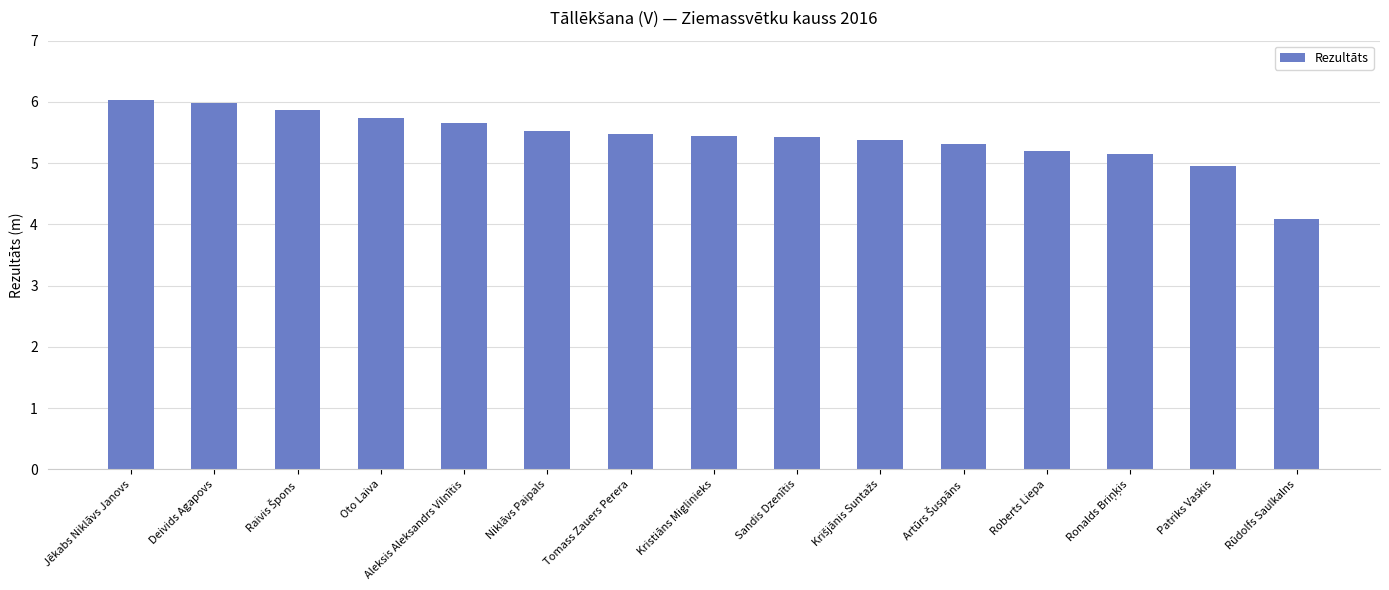

What position from the left is Jēkabs Niklāvs Janovs?

1